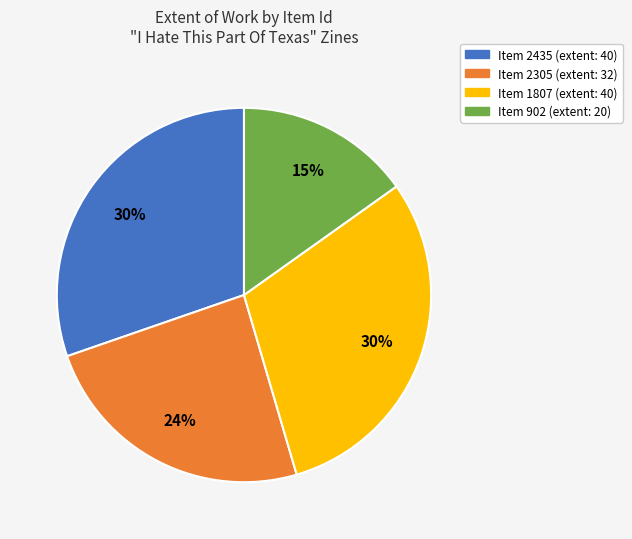

Is there a majority slice in this chart?

No